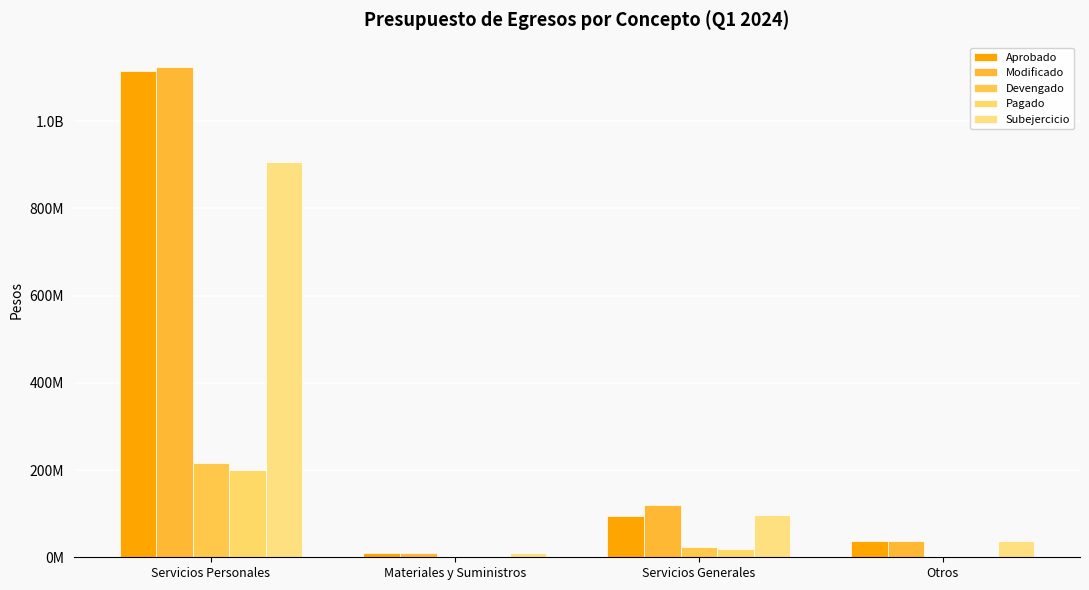

Are the bars horizontal?

No